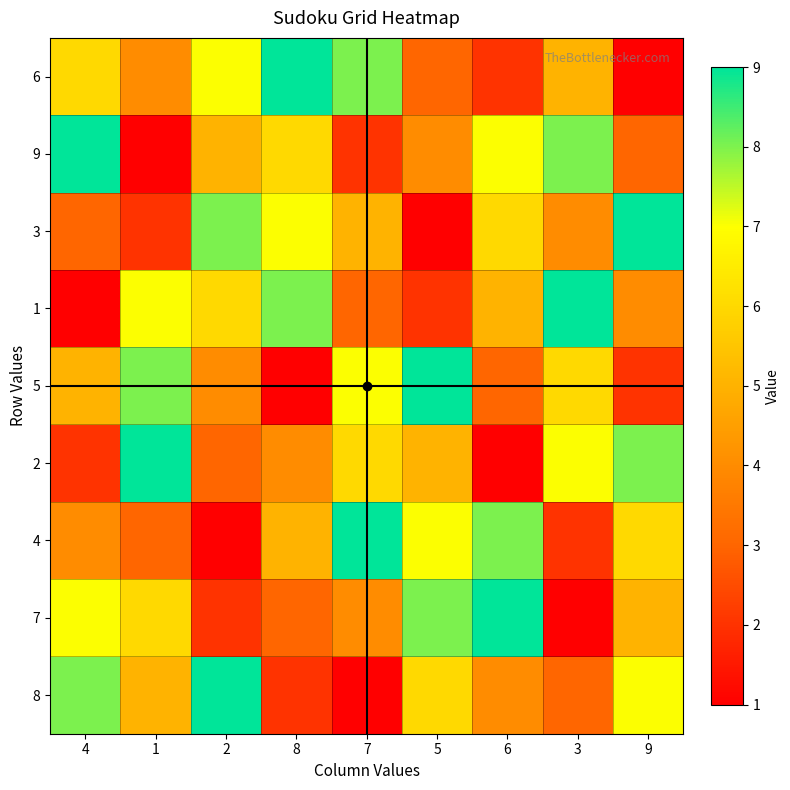

Reading left to right, transcribe all the data shown in this chart.

6: 4=6	1=4	2=7	8=9	7=8	5=3	6=2	3=5	9=1
9: 4=9	1=1	2=5	8=6	7=2	5=4	6=7	3=8	9=3
3: 4=3	1=2	2=8	8=7	7=5	5=1	6=6	3=4	9=9
1: 4=1	1=7	2=6	8=8	7=3	5=2	6=5	3=9	9=4
5: 4=5	1=8	2=4	8=1	7=7	5=9	6=3	3=6	9=2
2: 4=2	1=9	2=3	8=4	7=6	5=5	6=1	3=7	9=8
4: 4=4	1=3	2=1	8=5	7=9	5=7	6=8	3=2	9=6
7: 4=7	1=6	2=2	8=3	7=4	5=8	6=9	3=1	9=5
8: 4=8	1=5	2=9	8=2	7=1	5=6	6=4	3=3	9=7